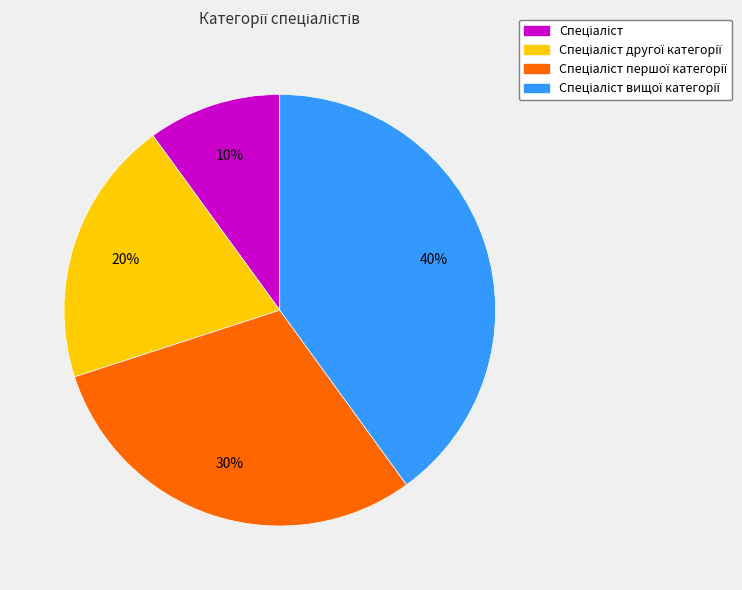

Is there any slice that represents more than half of the pie?

No